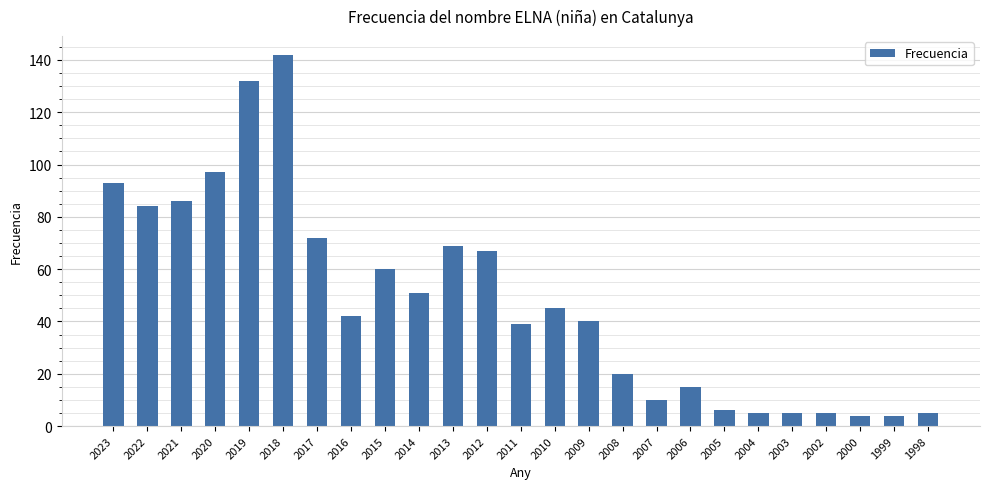

True or false: the data shows 11 at 2005.

False